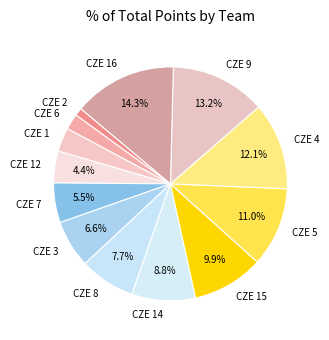

To the nearest percent, what is the combined percentage of CZE 6 and CZE 4?

14%